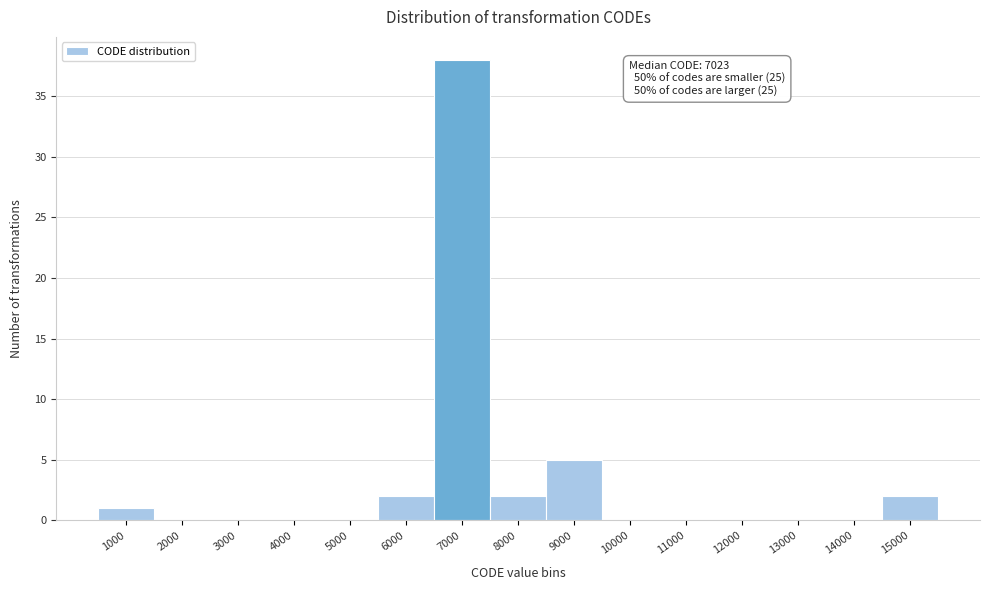

Reading left to right, list all the values displayed in this chart.

1000=1	2000=0	3000=0	4000=0	5000=0	6000=2	7000=38	8000=2	9000=5	10000=0	11000=0	12000=0	13000=0	14000=0	15000=2